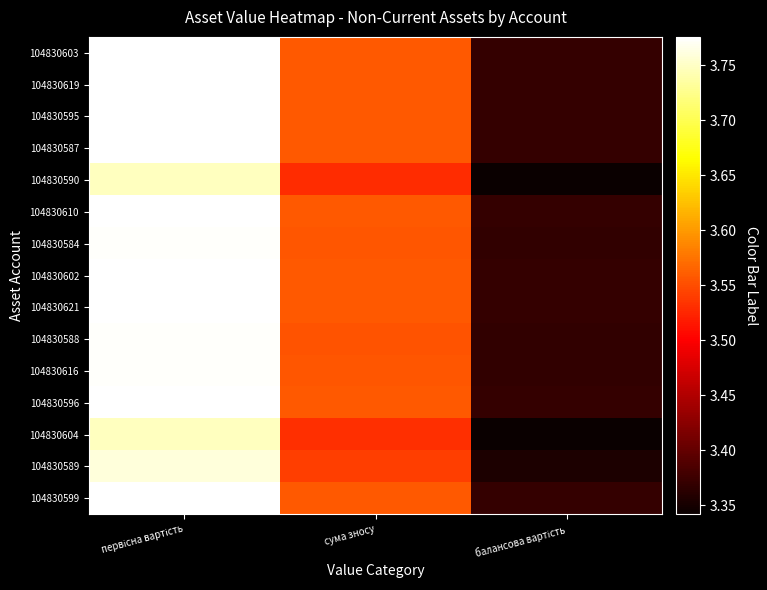

Rank the series by their maximum value, from highest to lowest.

104830603, 104830619, 104830595, 104830587, 104830610, 104830602, 104830621, 104830596, 104830599, 104830584, 104830616, 104830588, 104830589, 104830604, 104830590